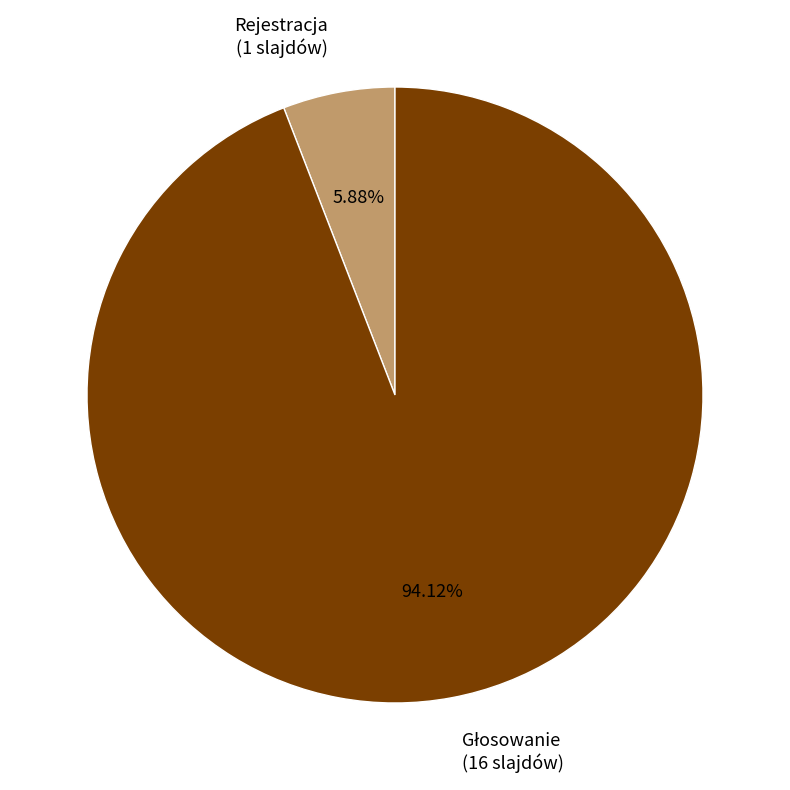

Does Rejestracja (1 slajdów) account for over 50% of the chart?

No